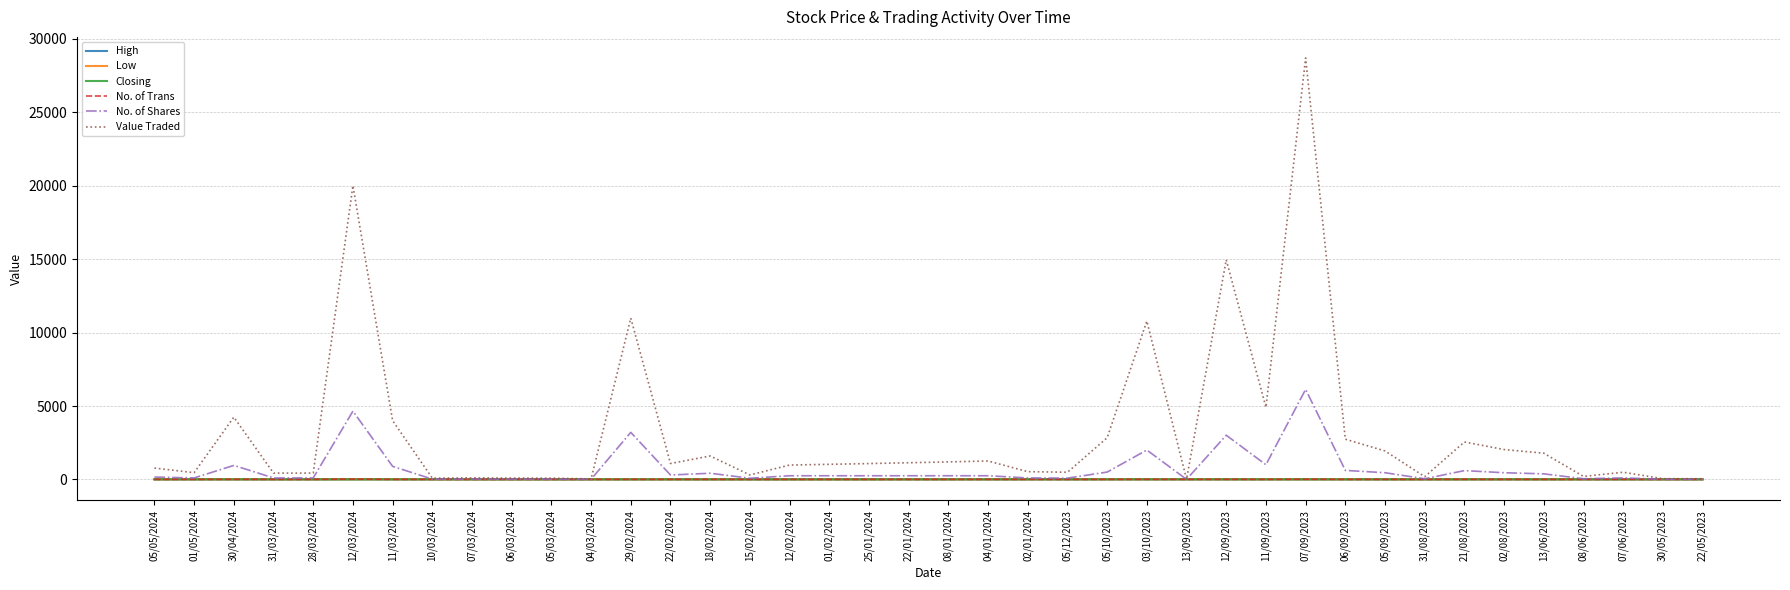

Which series has the largest total across all categories?

Value Traded